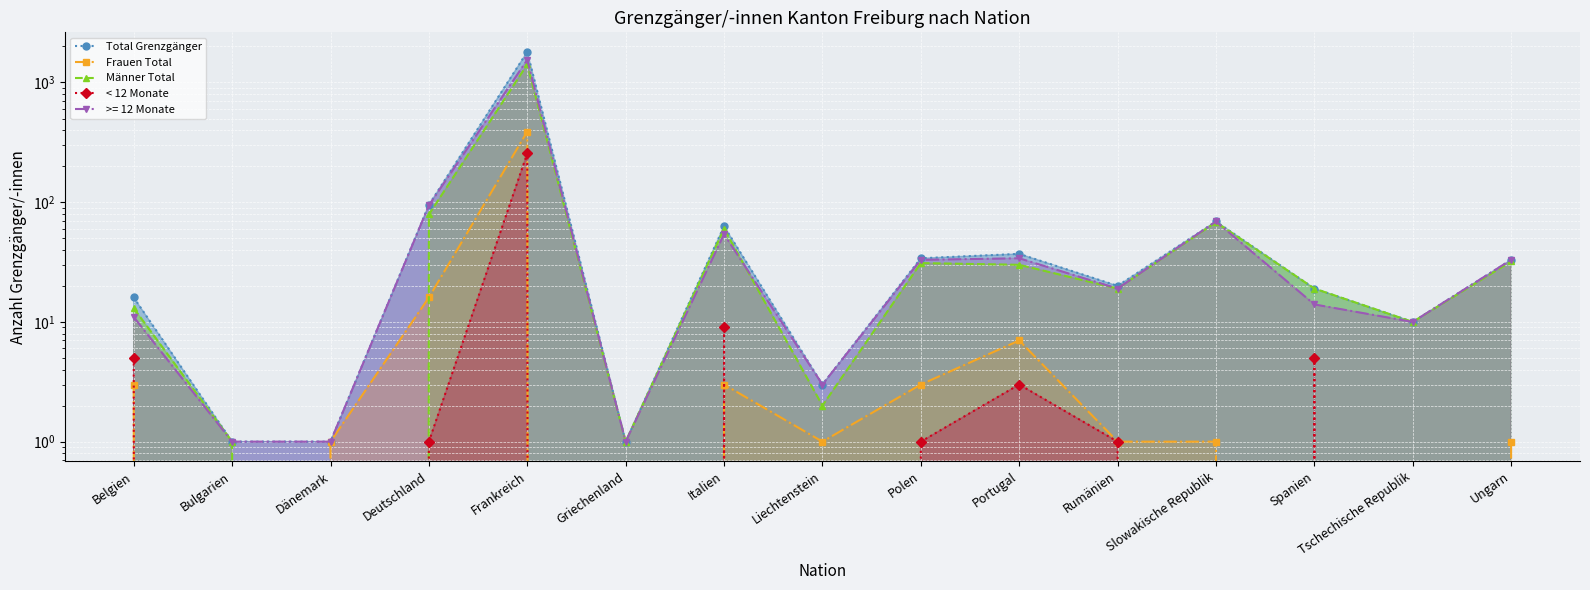

Reading left to right, transcribe all the data shown in this chart.

Total Grenzgänger: 16	1	1	95	1803	1	63	3	34	37	20	69	19	10	33
Frauen Total: 3	0	1	16	389	0	3	1	3	7	1	1	0	0	1
Männer Total: 13	1	0	79	1414	1	60	2	31	30	19	68	19	10	32
< 12 Monate: 5	0	0	1	256	0	9	0	1	3	1	0	5	0	0
>= 12 Monate: 11	1	1	94	1547	1	54	3	33	34	19	69	14	10	33